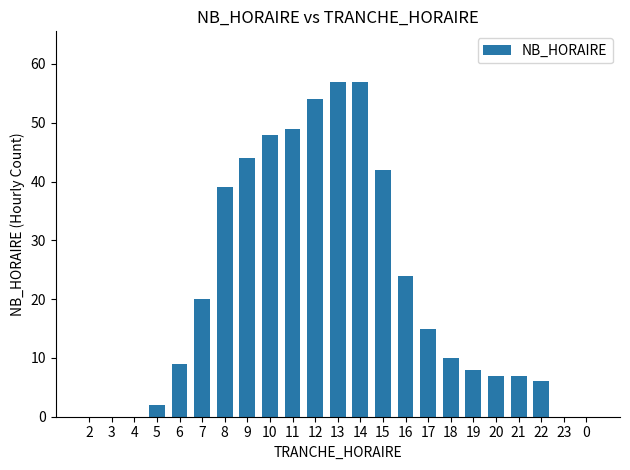

What is the sum of all values?

498